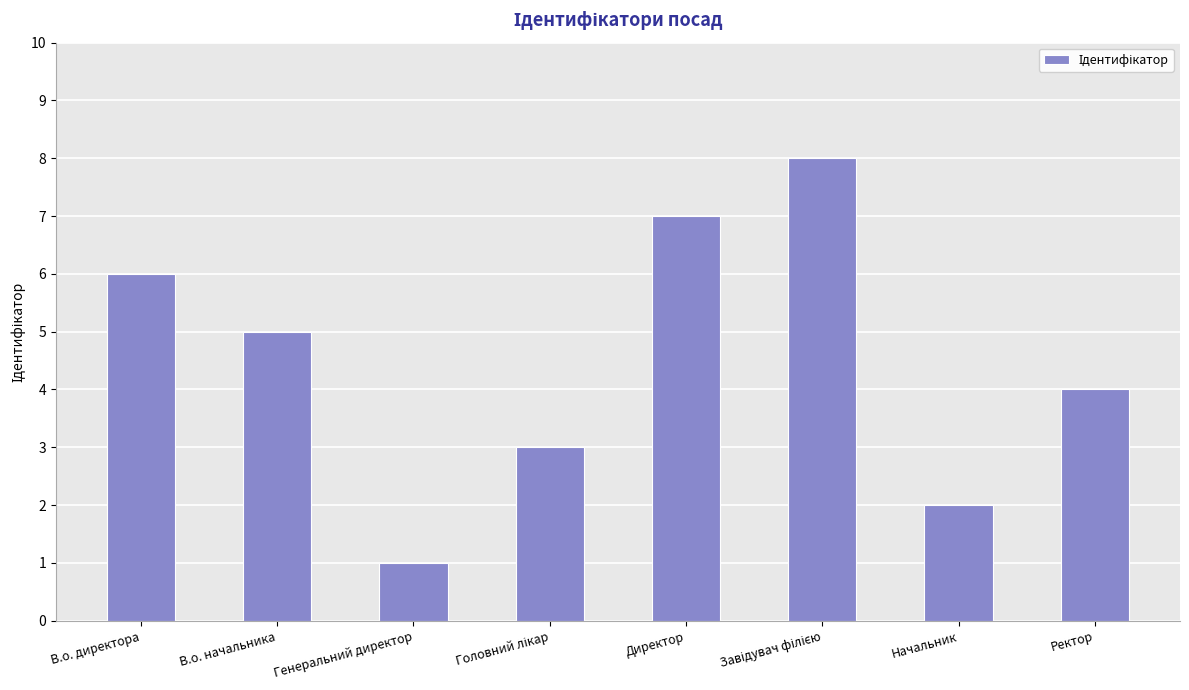

What is the greatest value displayed?

8